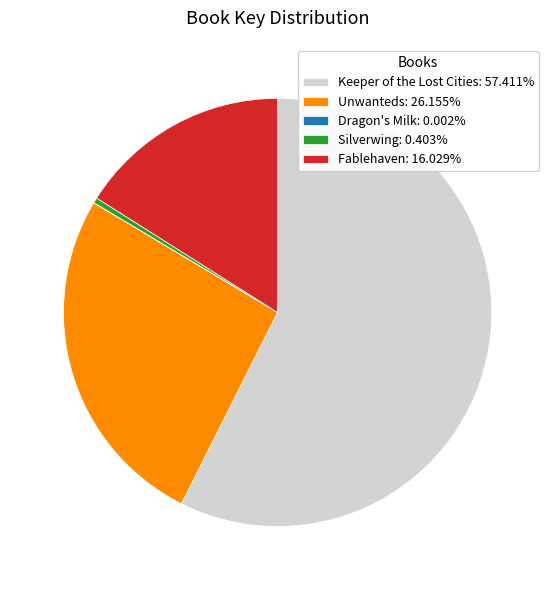

Does Silverwing: 0.403% account for over 50% of the chart?

No